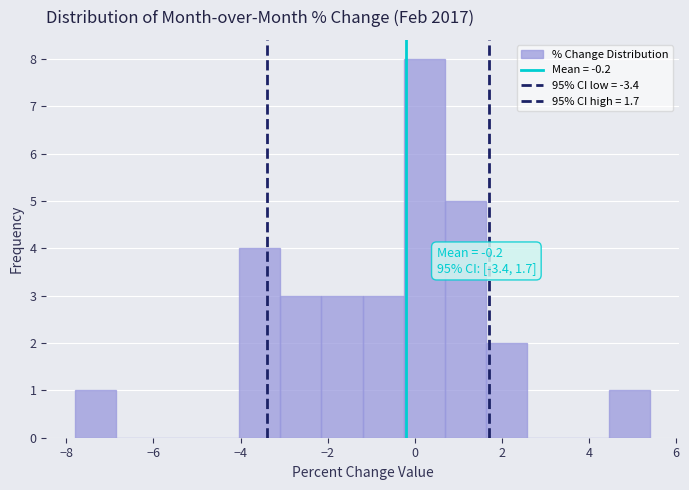

Over which range of the x-axis is the bar tallest?

-0.2 to 0.6